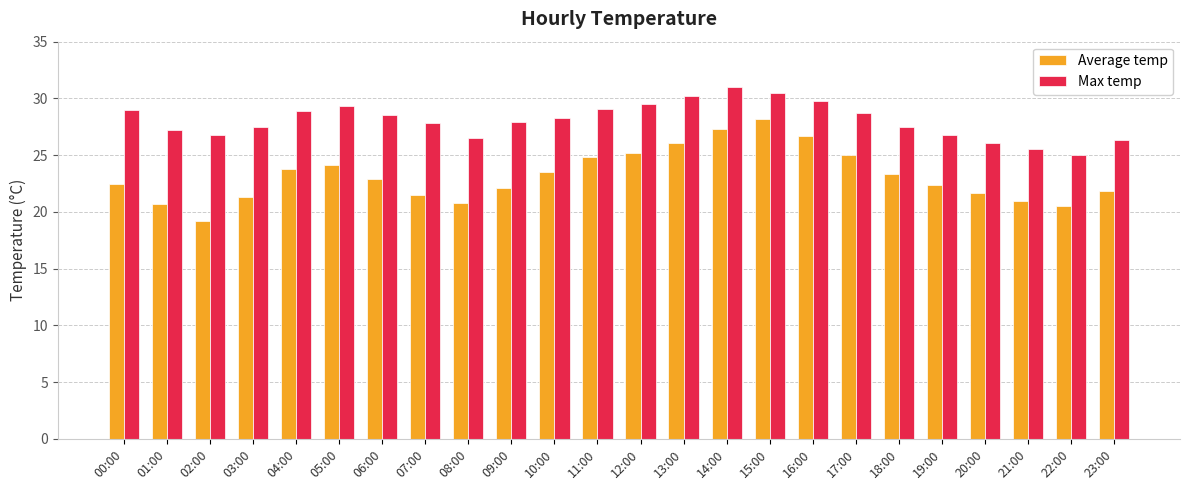

What value does the Max temp series have at 20:00?

26.1